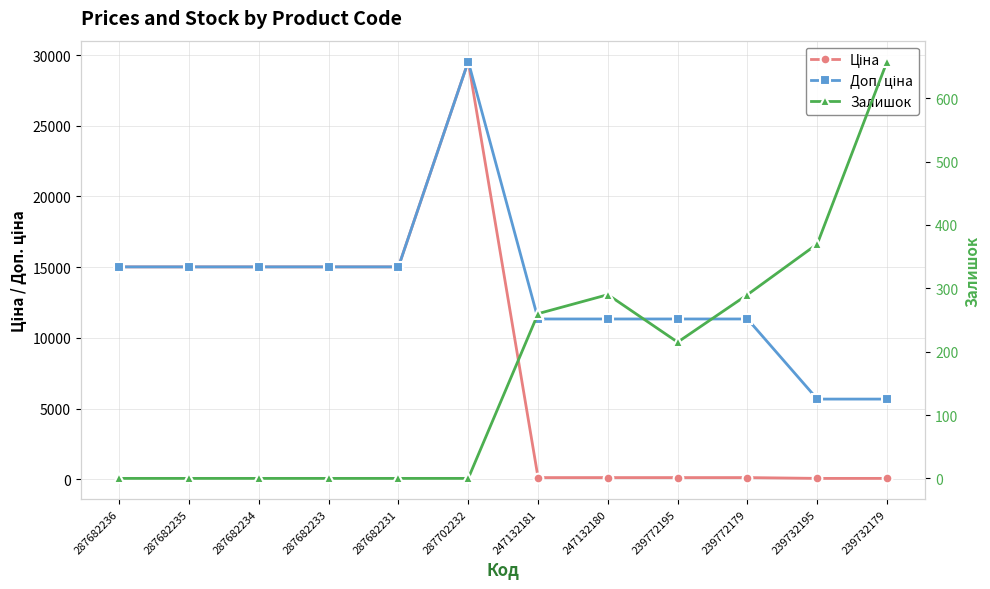

Is it true that Залишок equals 215.0 at 239772195?

True